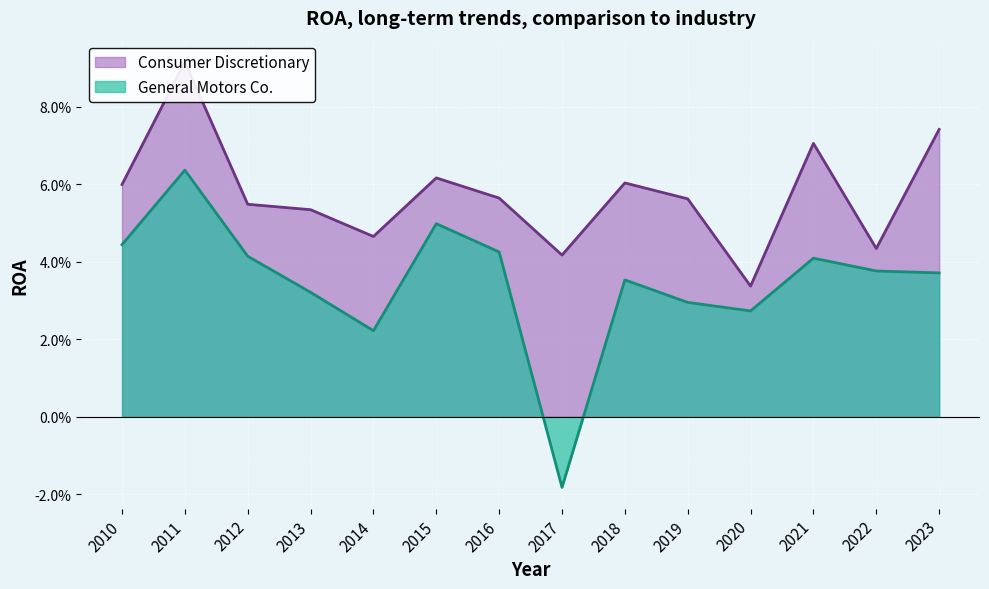

How many values in General Motors Co. are below zero?

1